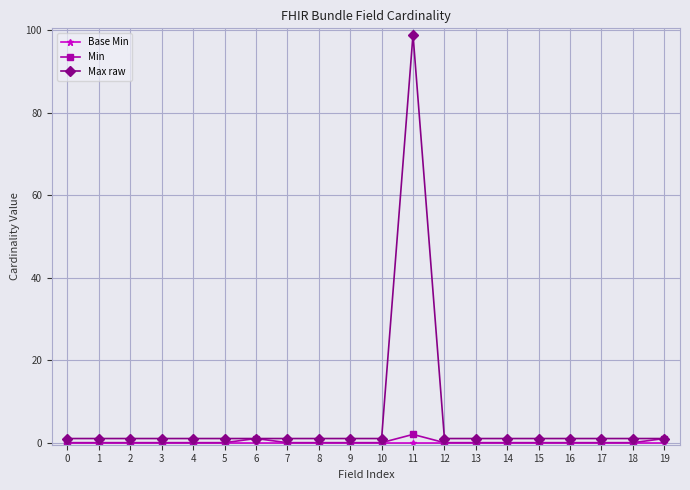

At which category is the sum across all series the highest?

11